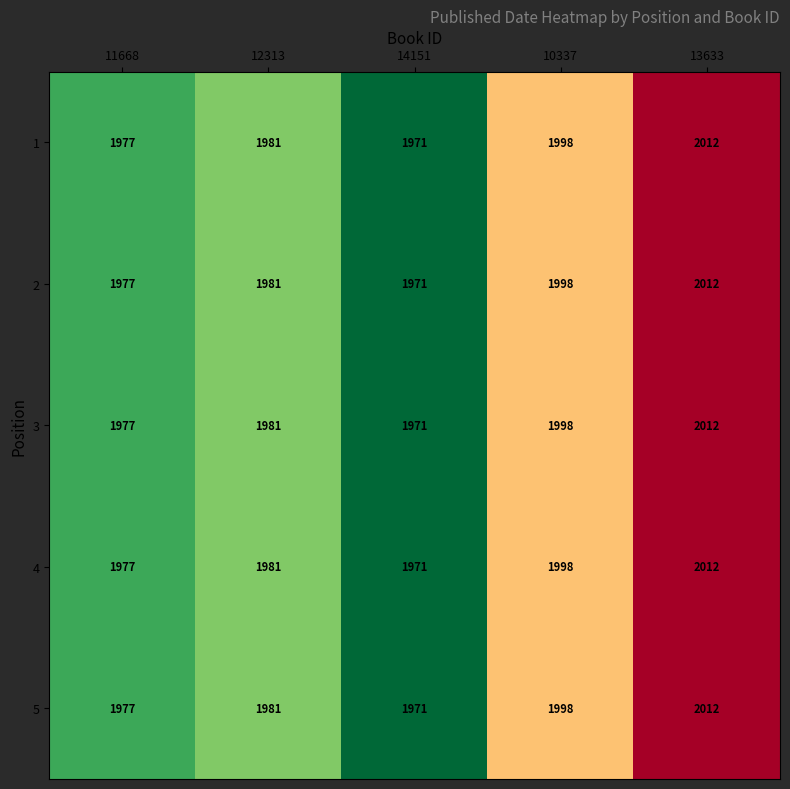

Reading left to right, what are all the values shown in this chart?

1: 11668=1977	12313=1981	14151=1971	10337=1998	13633=2012
2: 11668=1977	12313=1981	14151=1971	10337=1998	13633=2012
3: 11668=1977	12313=1981	14151=1971	10337=1998	13633=2012
4: 11668=1977	12313=1981	14151=1971	10337=1998	13633=2012
5: 11668=1977	12313=1981	14151=1971	10337=1998	13633=2012